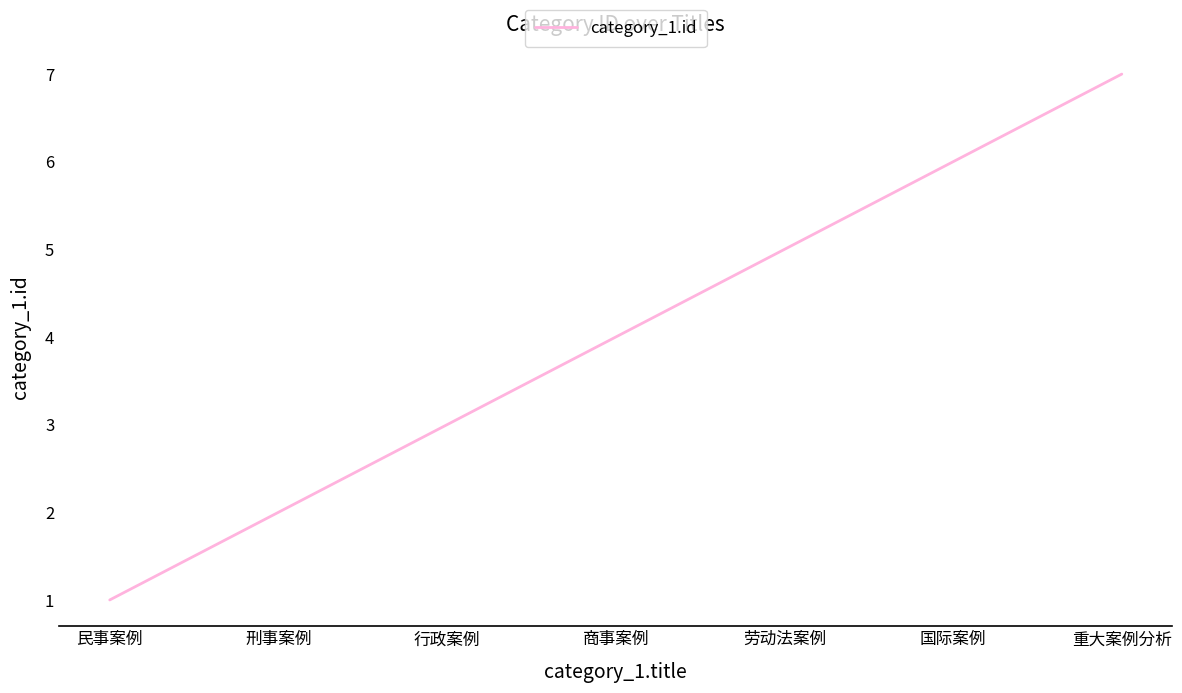

Reading right to left, extract all data points from this chart.

重大案例分析=7	国际案例=6	劳动法案例=5	商事案例=4	行政案例=3	刑事案例=2	民事案例=1